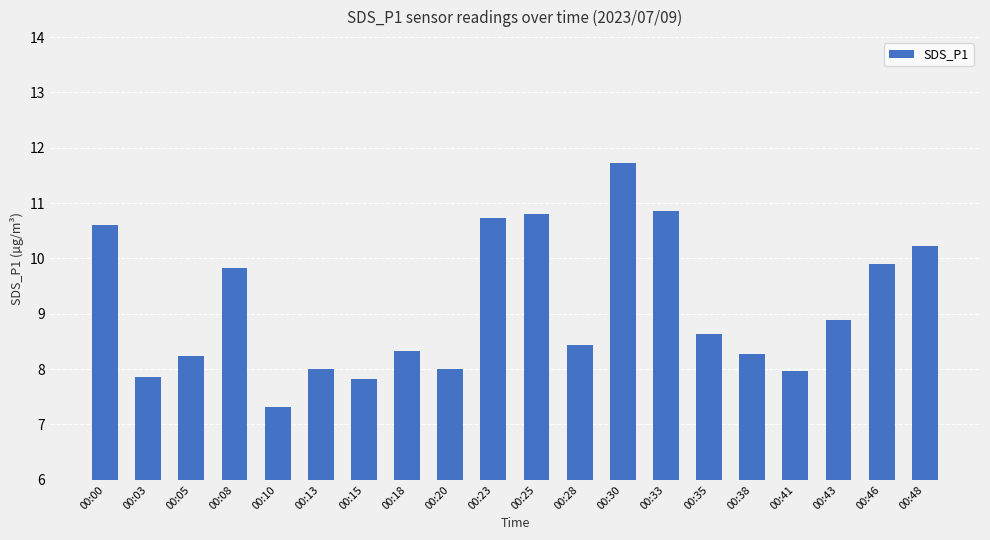

Are the bars horizontal?

No